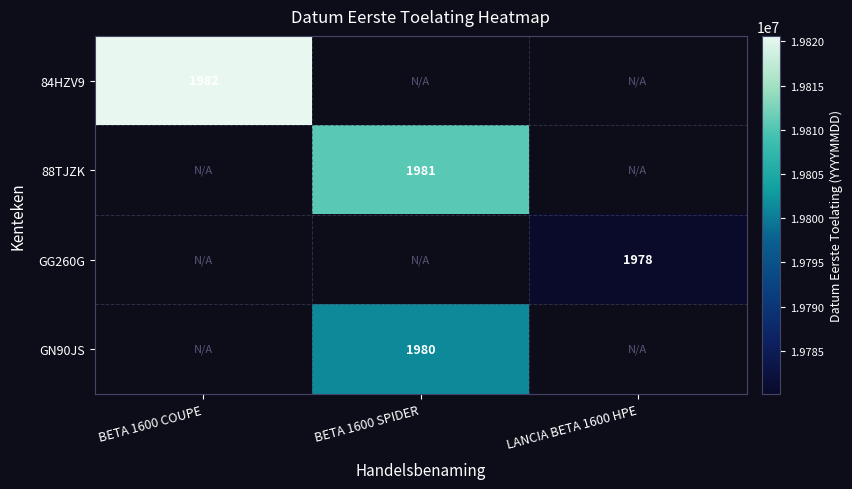

What is the greatest value displayed?

19820630.0